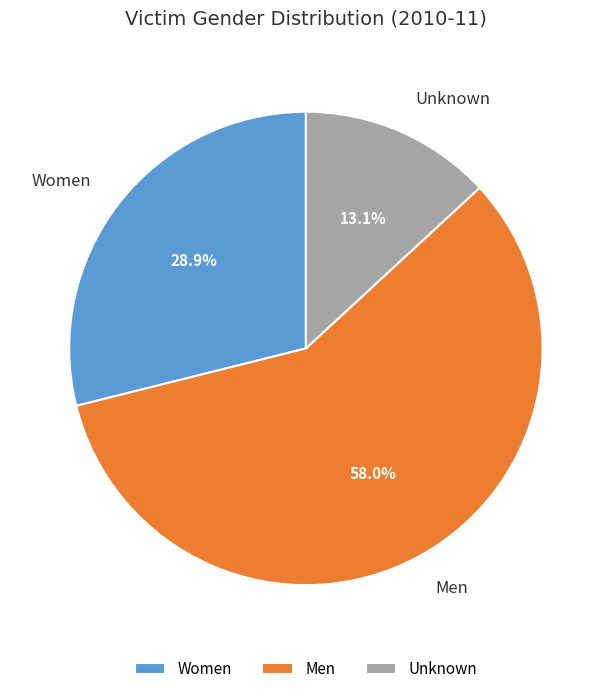

Combined, what portion of the pie is Women and Men?

86.9%